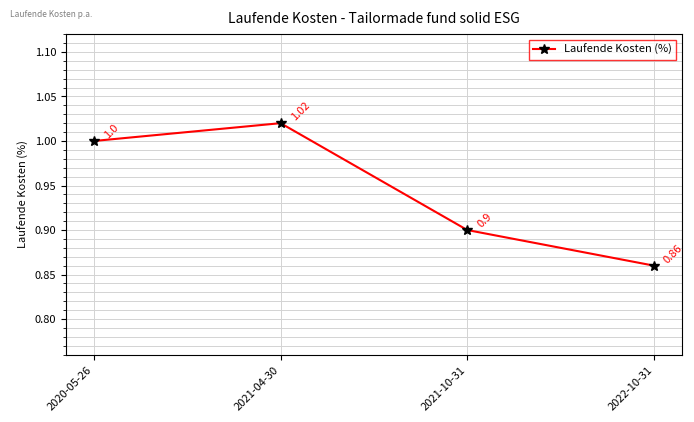

True or false: the data shows 1.4 at 2021-10-31.

False